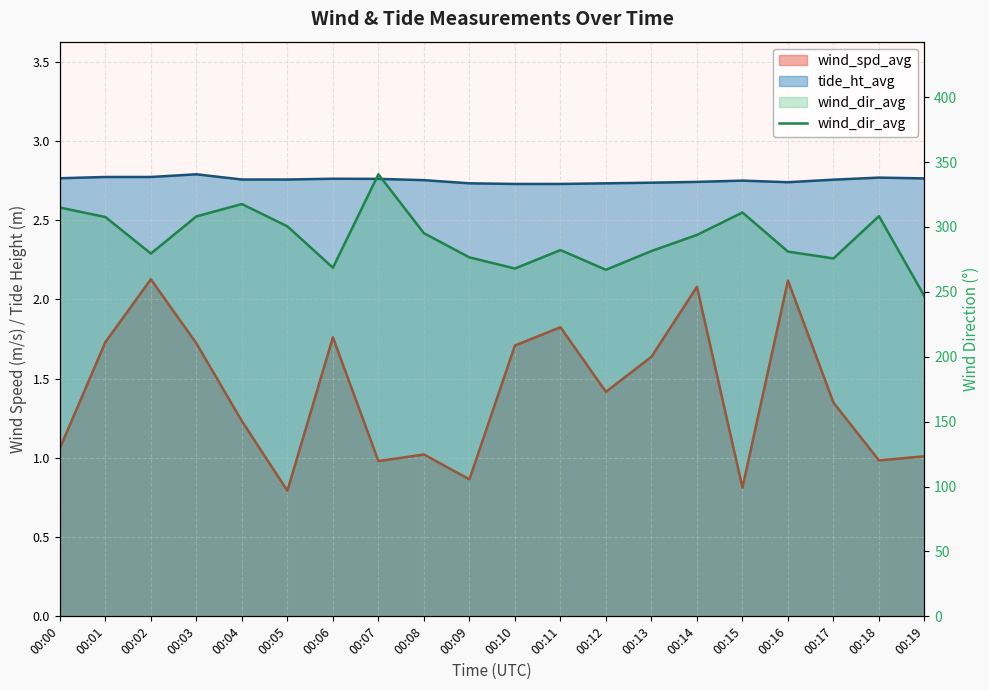

Where is the first local maximum?

00:04